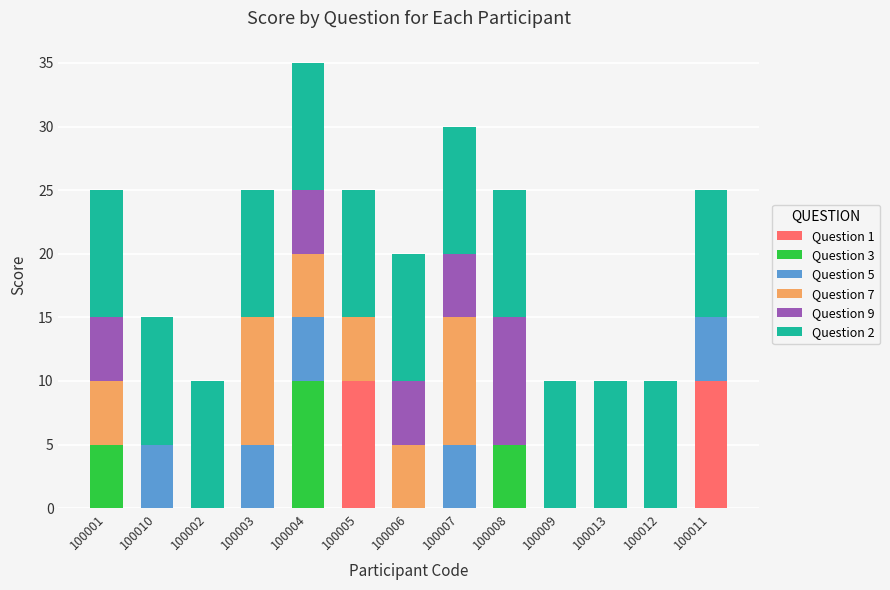

Does the chart contain stacked bars?

Yes